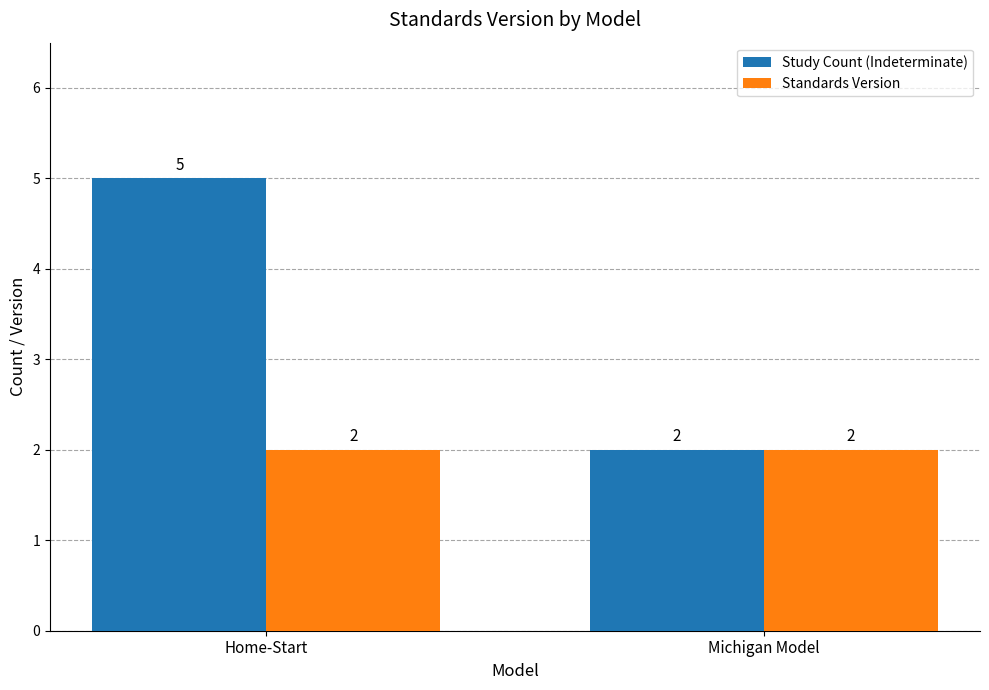

Reading left to right, transcribe all the data shown in this chart.

Study Count (Indeterminate): 5	2
Standards Version: 2	2